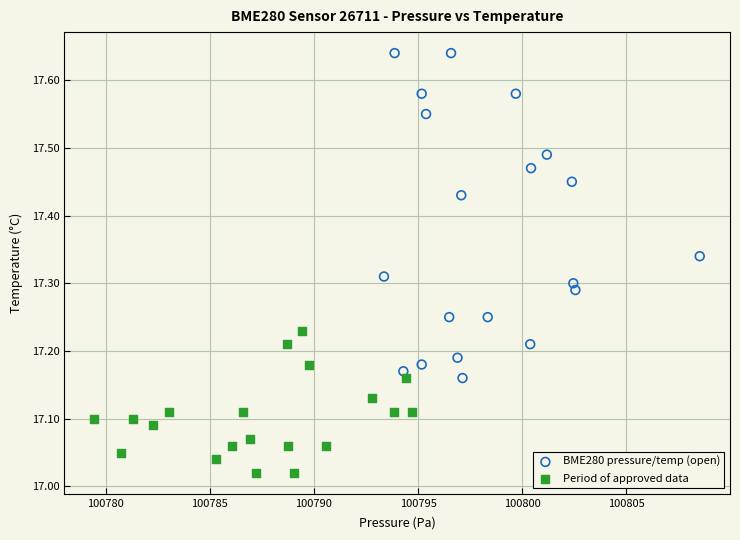

What are all the series names shown in the legend?

BME280 pressure/temp (open), Period of approved data